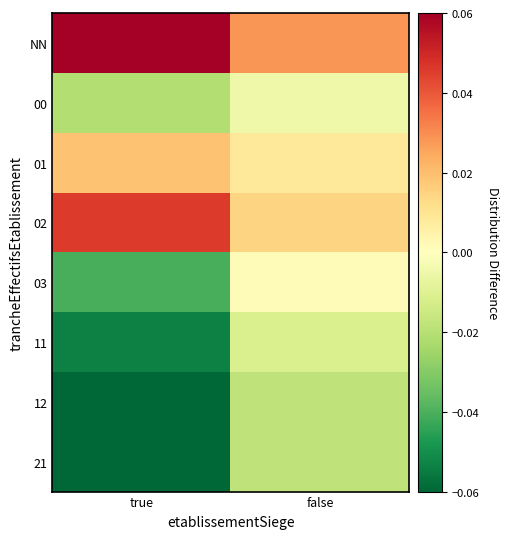

Rank the series by their maximum value, from lowest to highest.

12, 21, 11, 00, 03, 01, 02, NN